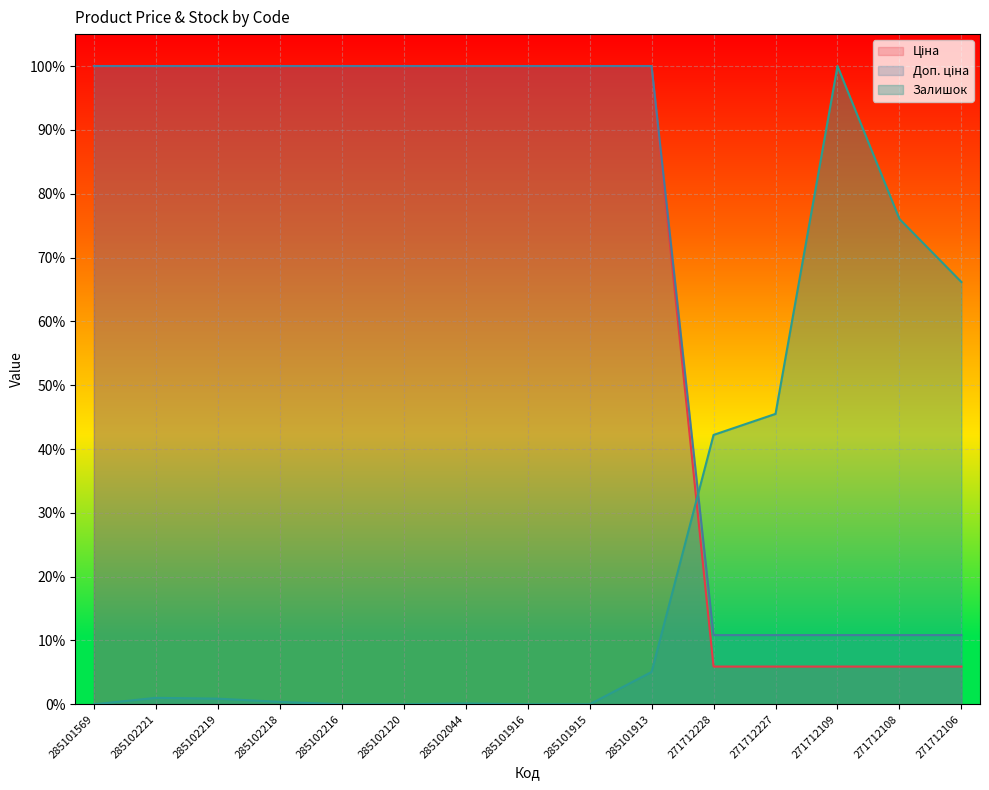

How many data points in Залишок are above 0?

10